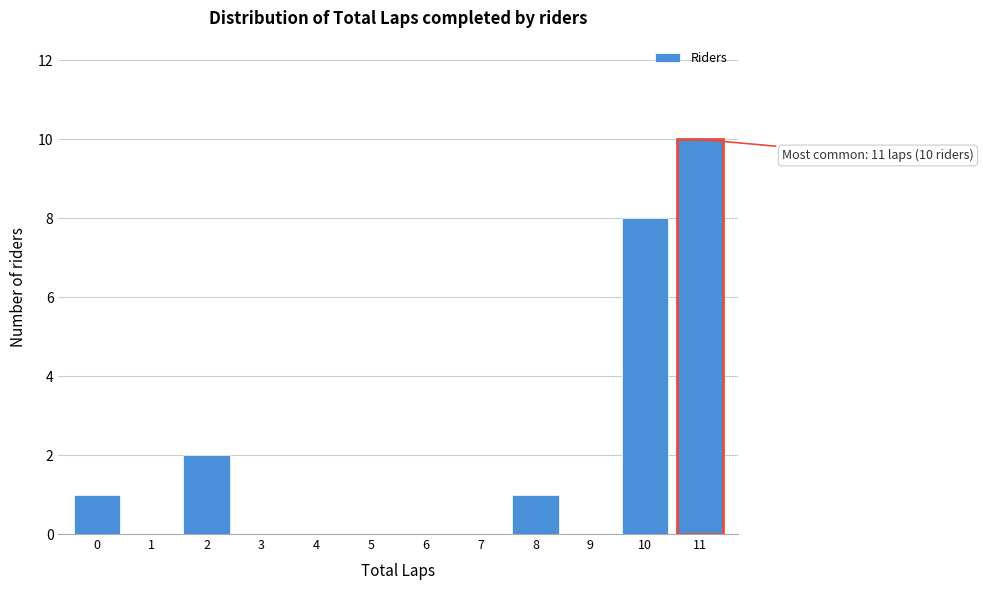

Reading left to right, what are all the values shown in this chart?

0=1	2=2	8=1	10=8	11=10